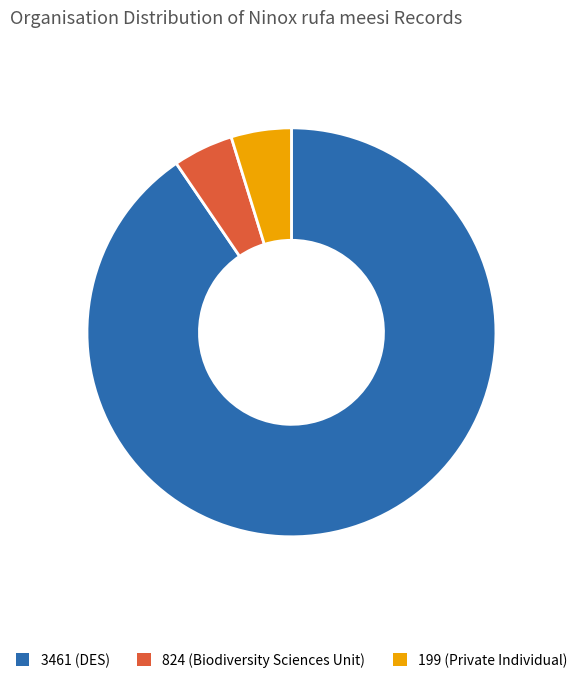

True or false: 199 (Private Individual) accounts for 5% of the total.

True